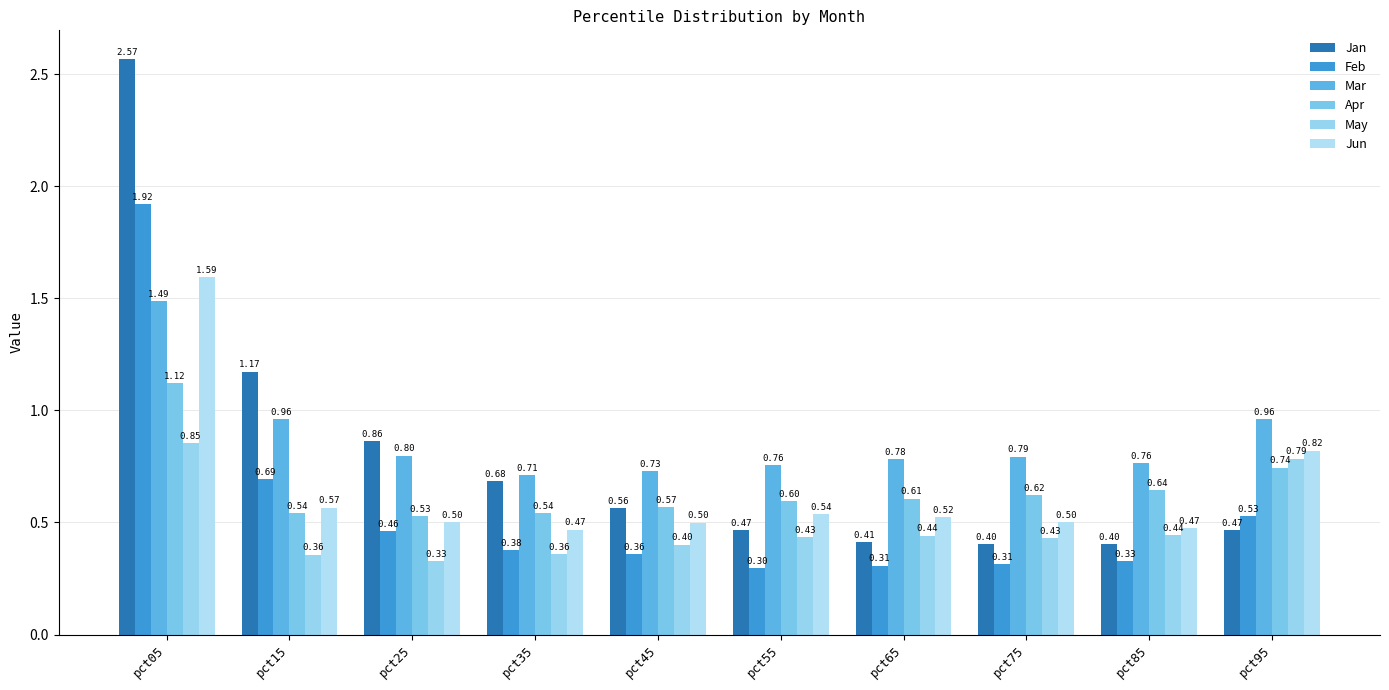

Which series has the largest range (max minus min)?

Jan